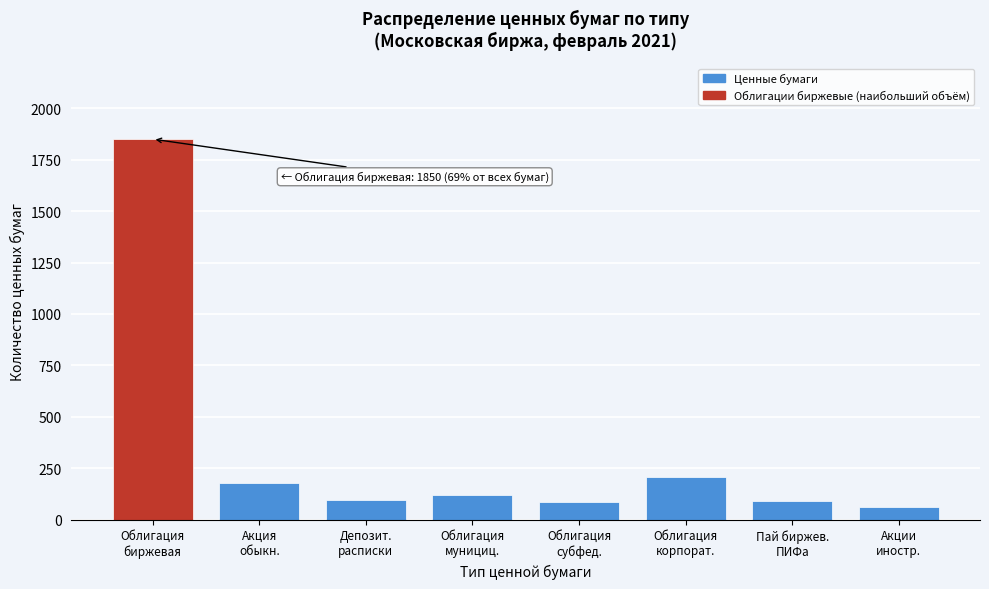

What is the maximum value shown in the chart?

1850